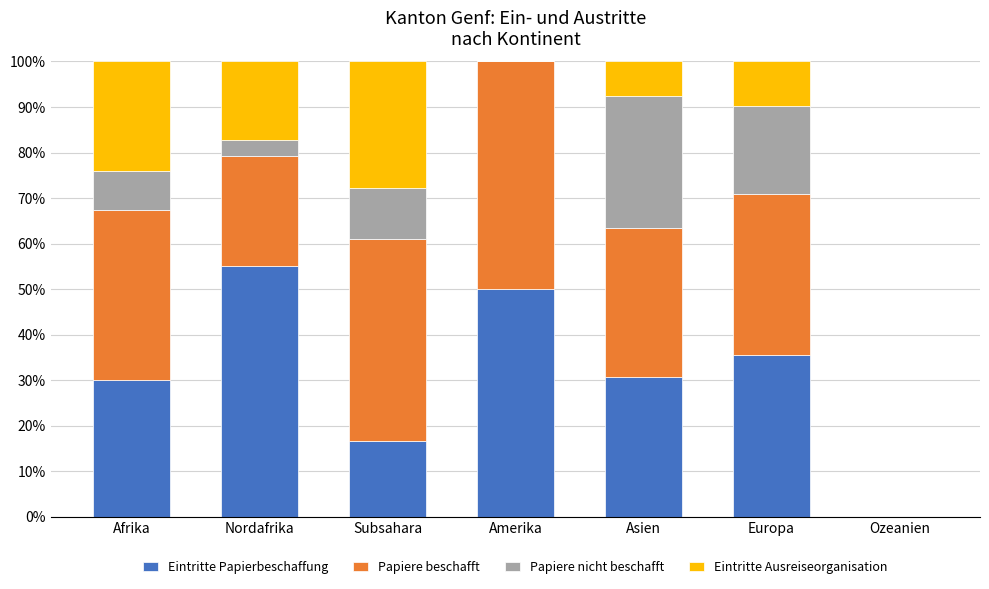

What is the sum of the Eintritte Papierbeschaffung values at Subsahara and Europa?

52.2